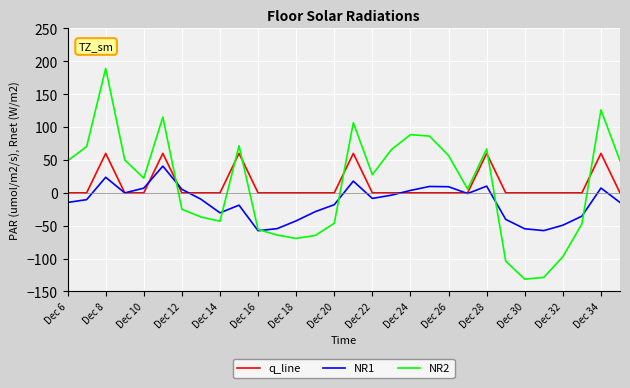

True or false: NR2 and q_line cross at least once.

True